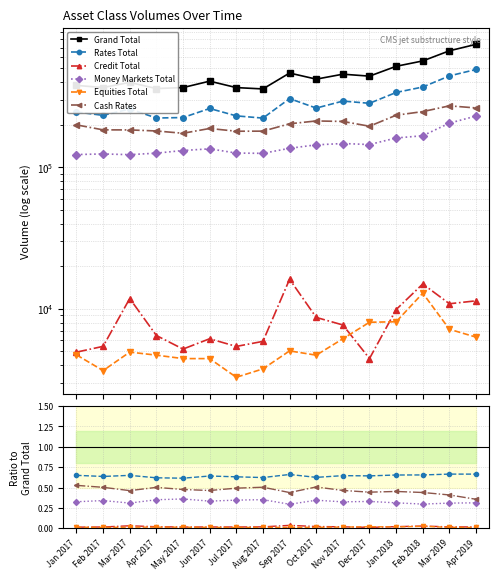

True or false: Cash Rates has a value of 0.6 at Mar 2019.

False